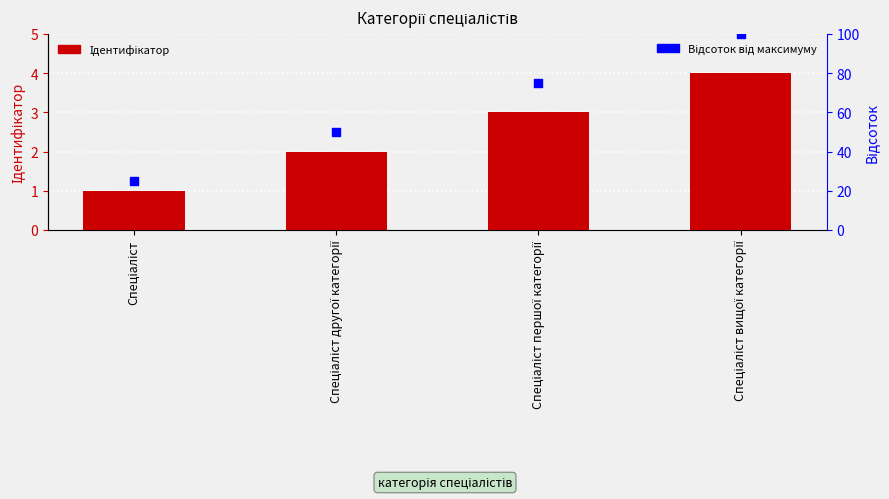

What is the total value across all series at Спеціаліст другої категорії?

52